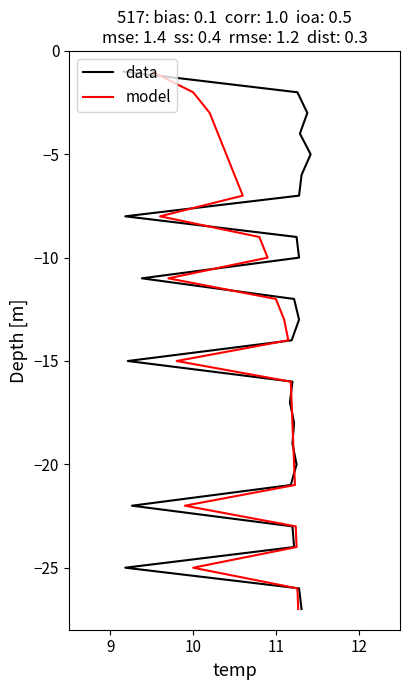

What is the minimum value for model?

-27